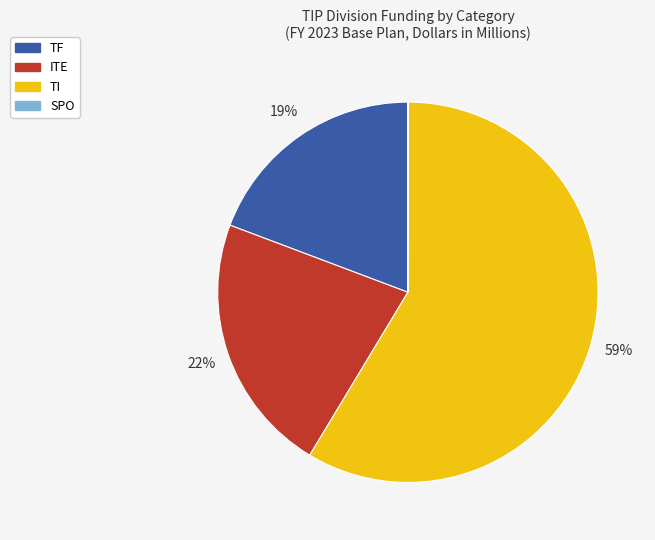

Is there a majority slice in this chart?

Yes